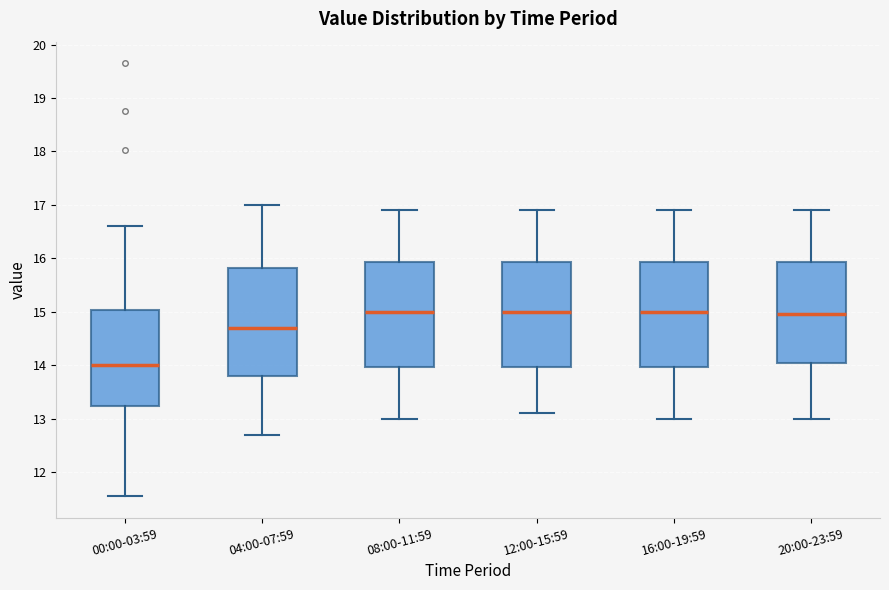

Reading left to right, transcribe this box plot: for each box, give where its median line is, the range the box spans, and where its two whiskers end, as read against the y-axis. The values are not printed on the chart, so give them approximately, as read against the axis.

00:00-03:59: median 14.0, box 13.2 to 15.0, whiskers 11.6 to 16.6
04:00-07:59: median 14.7, box 13.8 to 15.8, whiskers 12.7 to 17.0
08:00-11:59: median 15.0, box 14.0 to 15.9, whiskers 13.0 to 16.9
12:00-15:59: median 15.0, box 14.0 to 15.9, whiskers 13.1 to 16.9
16:00-19:59: median 15.0, box 14.0 to 15.9, whiskers 13.0 to 16.9
20:00-23:59: median 15.0, box 14.1 to 15.9, whiskers 13.0 to 16.9